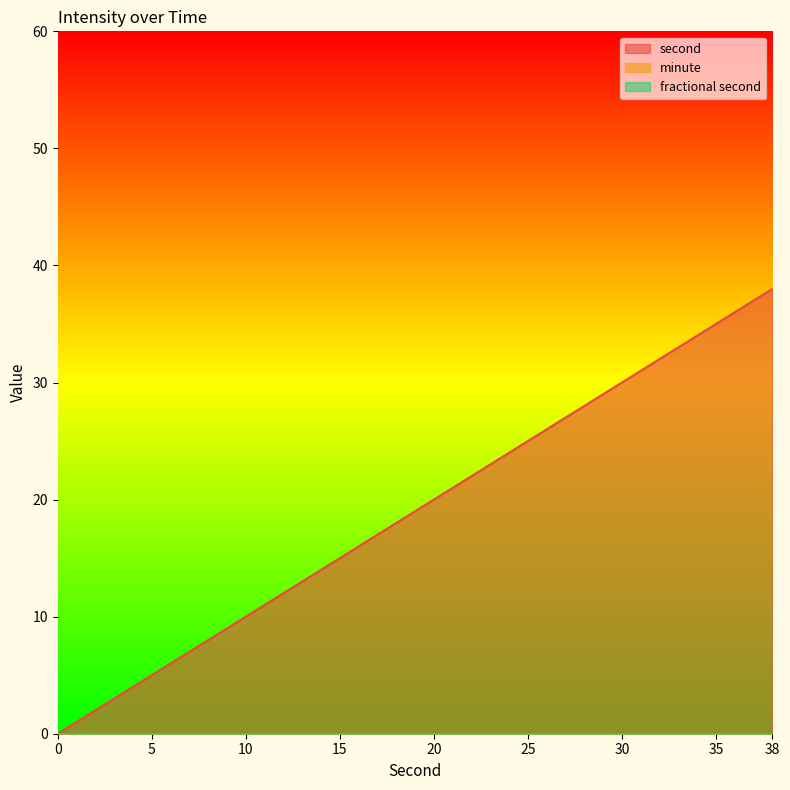

Reading right to left, transcribe all the data shown in this chart.

second: 38	36	34	32	30	28	26	24	22	20	18	16	14	12	10	8	6	4	2	0
minute: 0	0	0	0	0	0	0	0	0	0	0	0	0	0	0	0	0	0	0	0
fractional second: 0	0	0	0	0	0	0	0	0	0	0	0	0	0	0	0	0	0	0	0